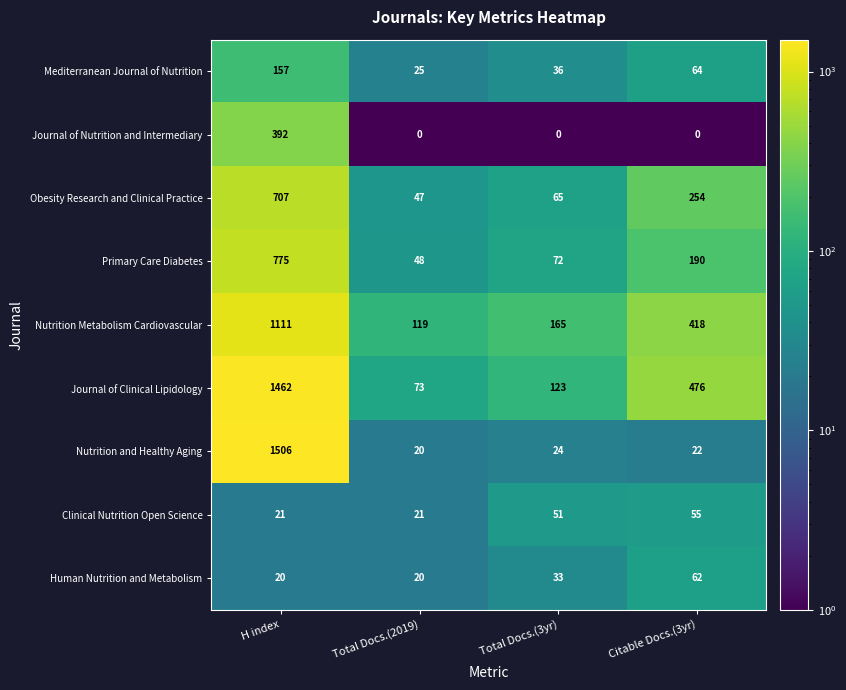

True or false: Mediterranean Journal of Nutrition has a value of 36 at Total Docs.(3yr).

True